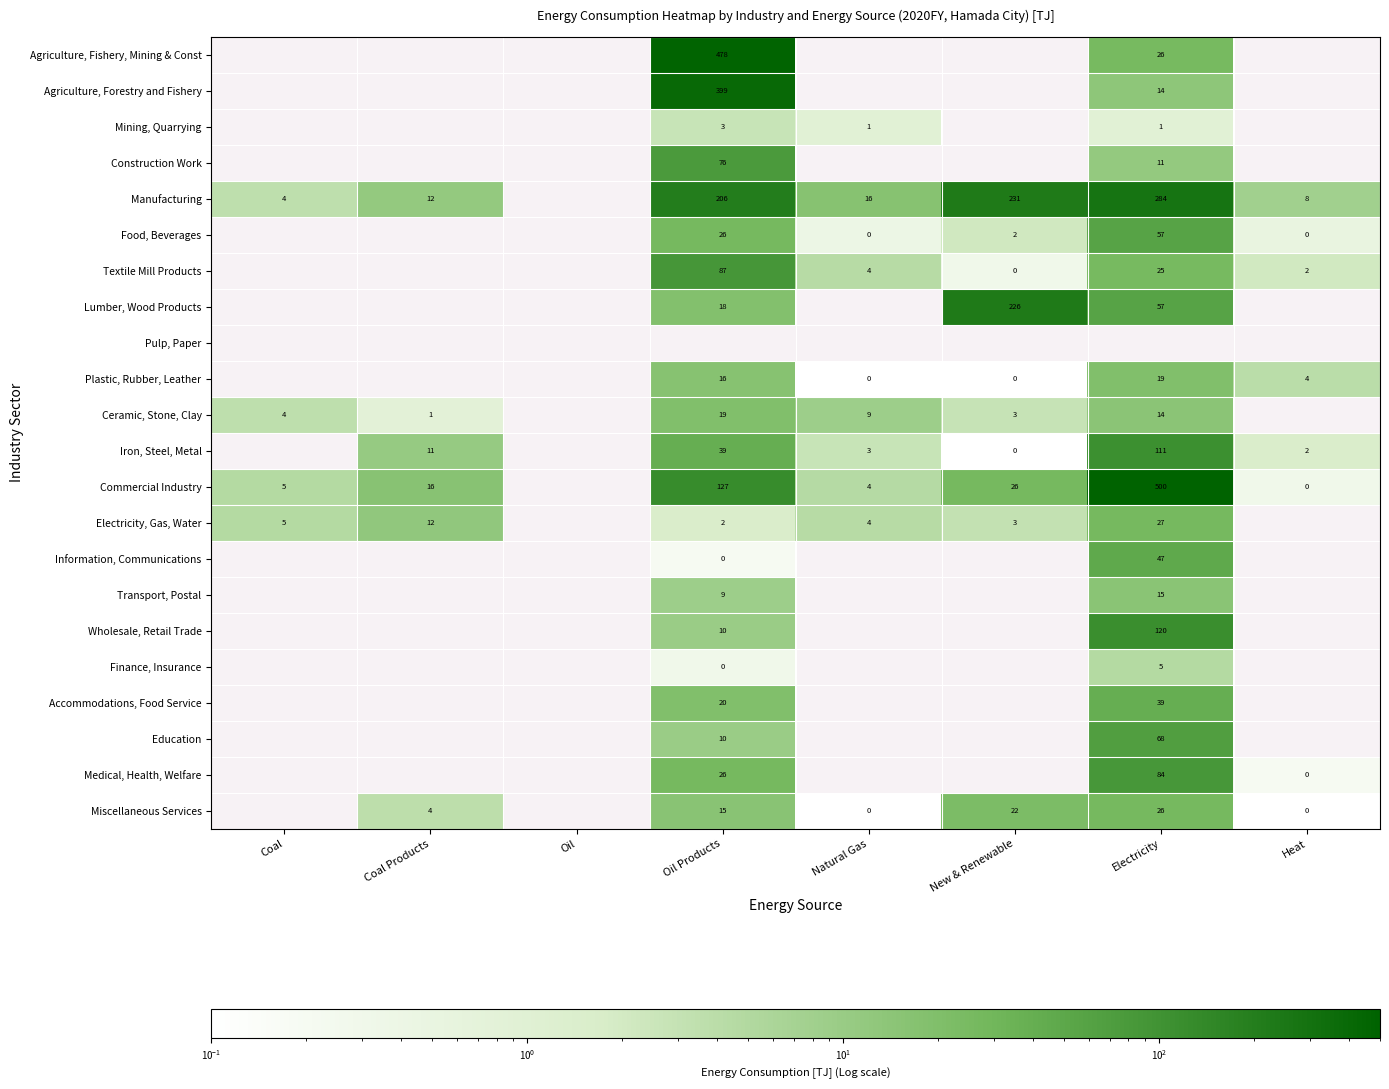

True or false: Construction Work has a value of 11.0 at Electricity.

True